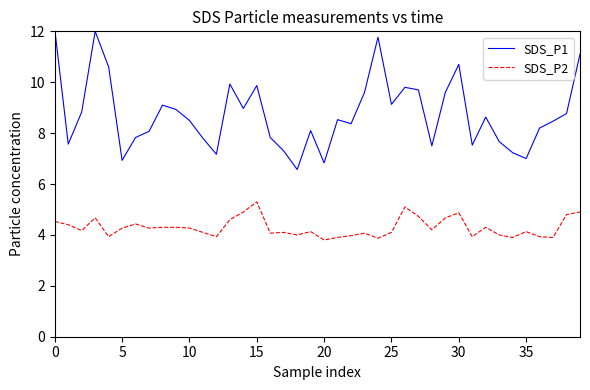

Which series has the widest spread of values?

SDS_P1